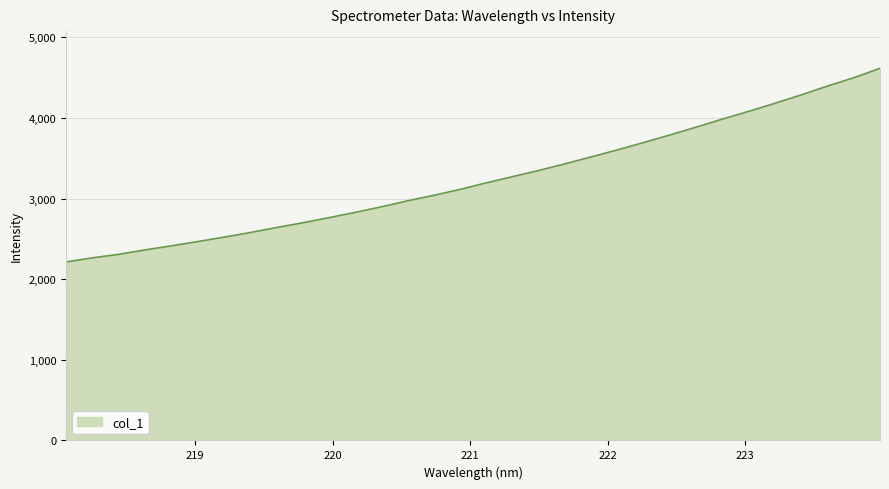

What is the maximum value shown in the chart?

4614.3